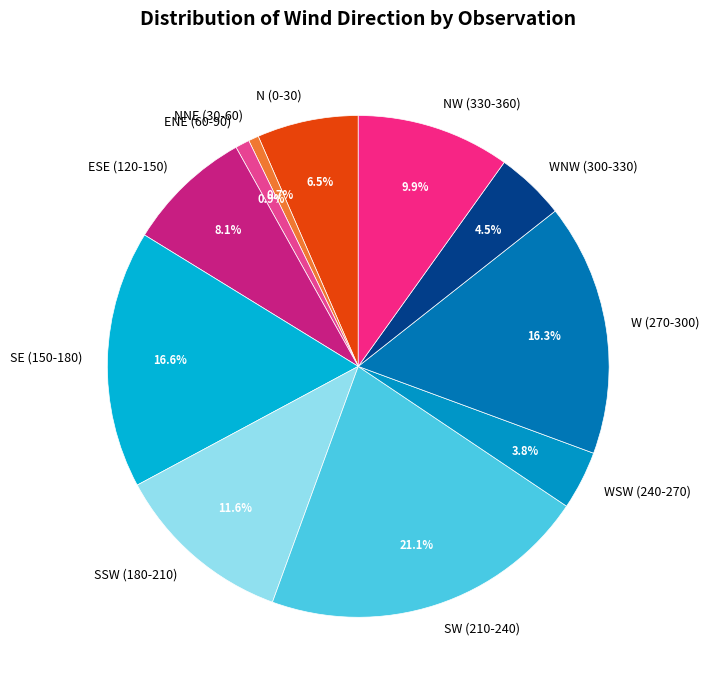

How many slices are in this pie chart?

11